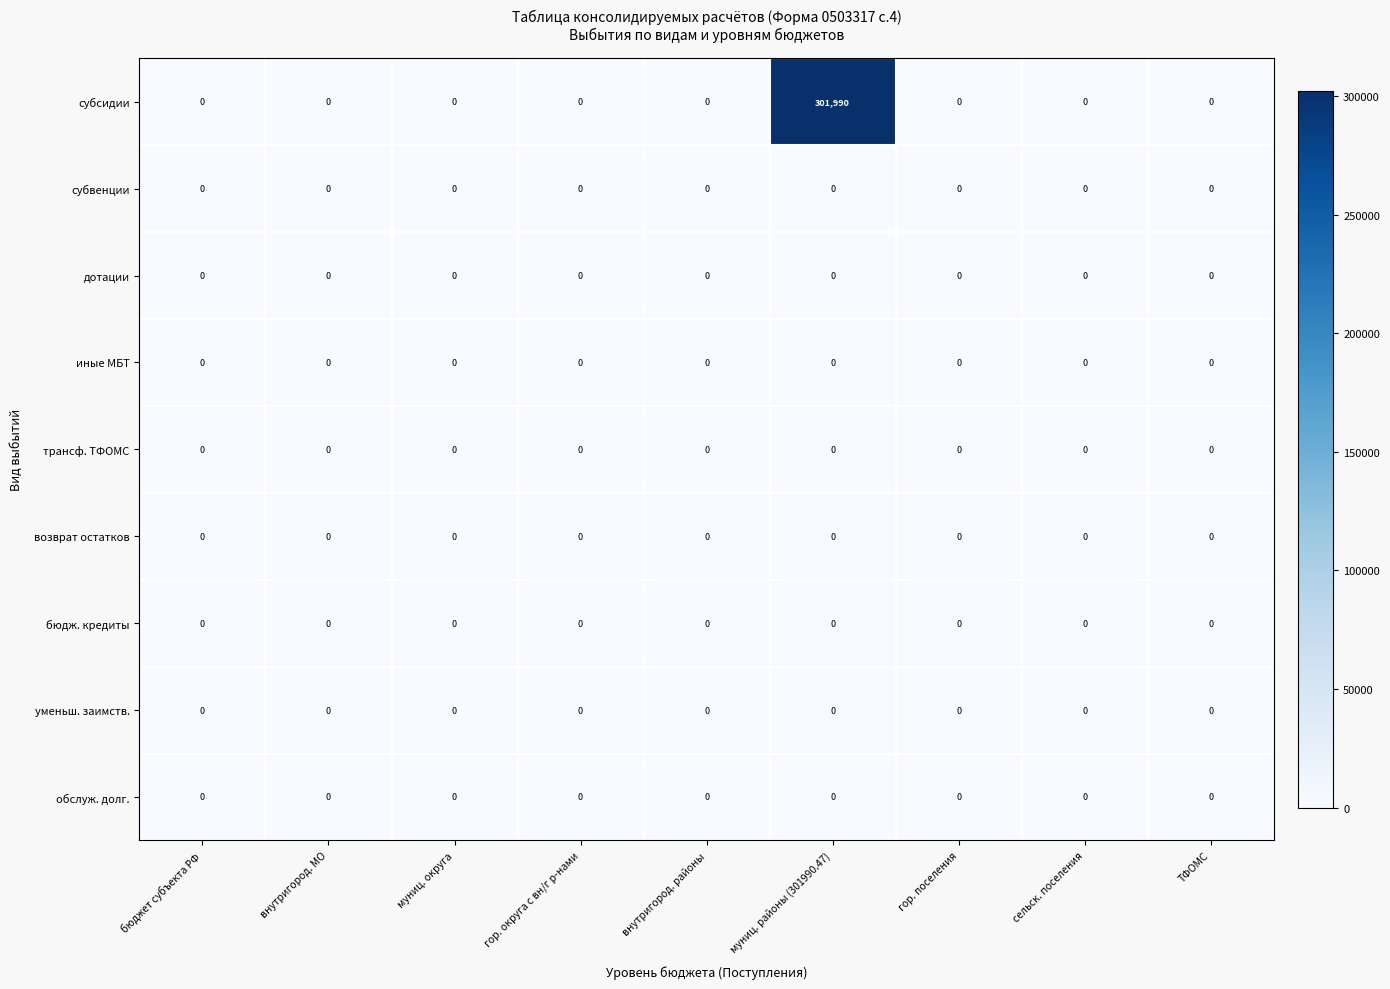

Which series changed the most between муниц. районы (301990.47) and ТФОМС?

субсидии